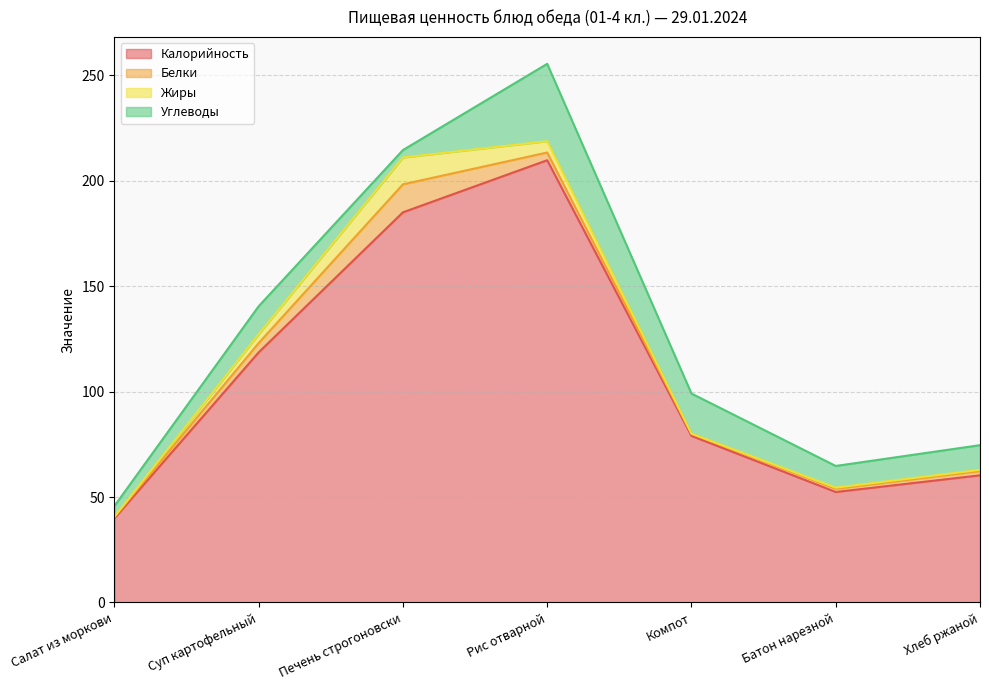

True or false: Калорийность and Углеводы cross at least once.

False